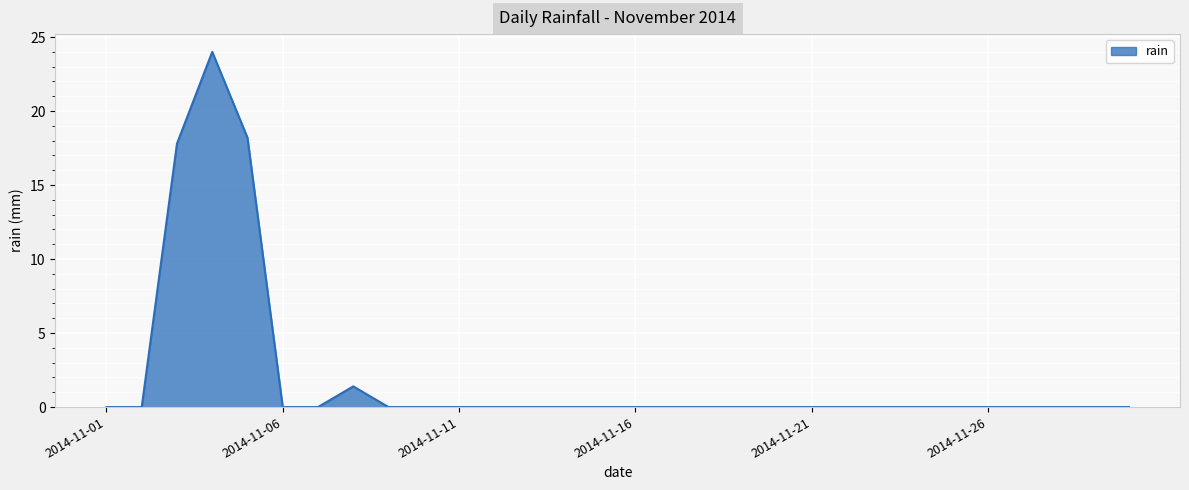

What is the maximum value shown in the chart?

24.0